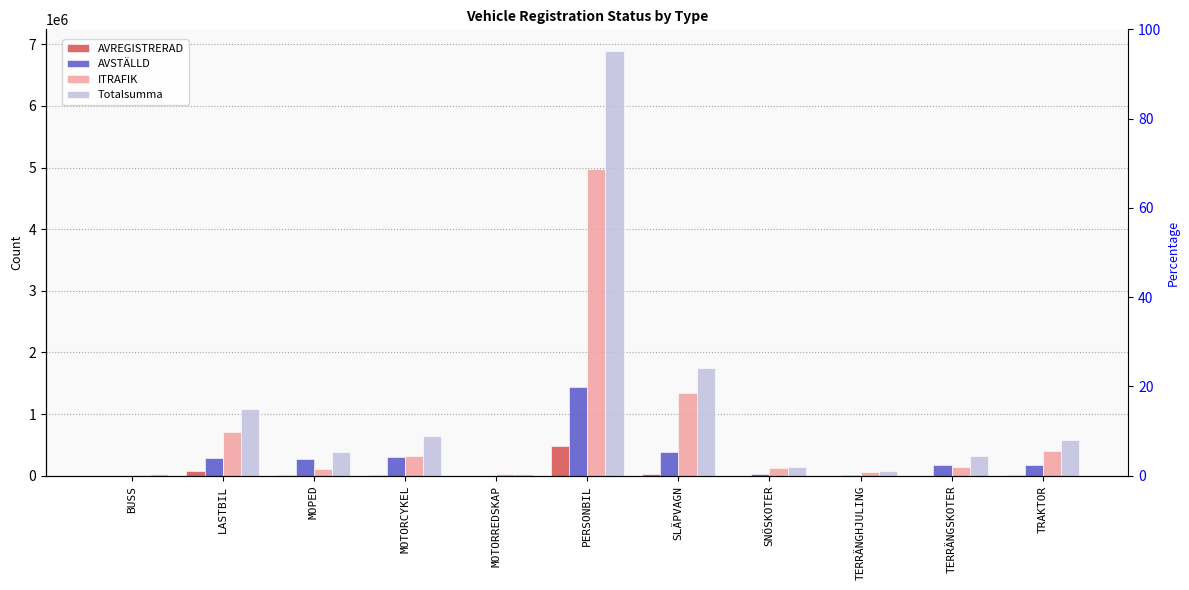

Is it true that ITRAFIK equals 3908 at BUSS?

False